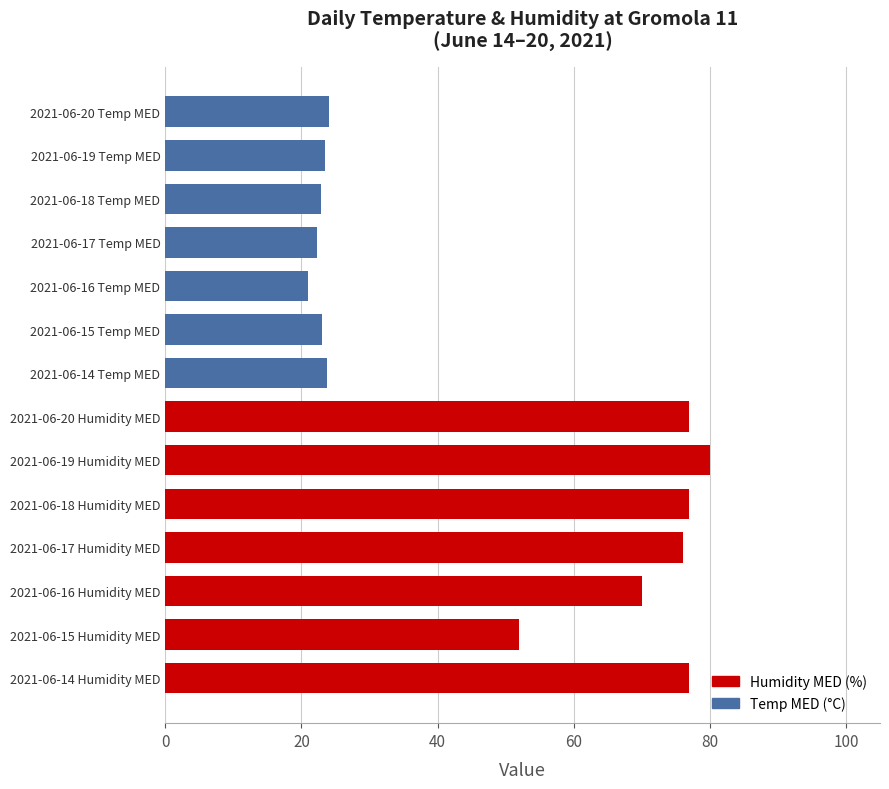

Between 2021-06-19 Temp MED and 2021-06-15 Humidity MED, which is larger?

2021-06-15 Humidity MED